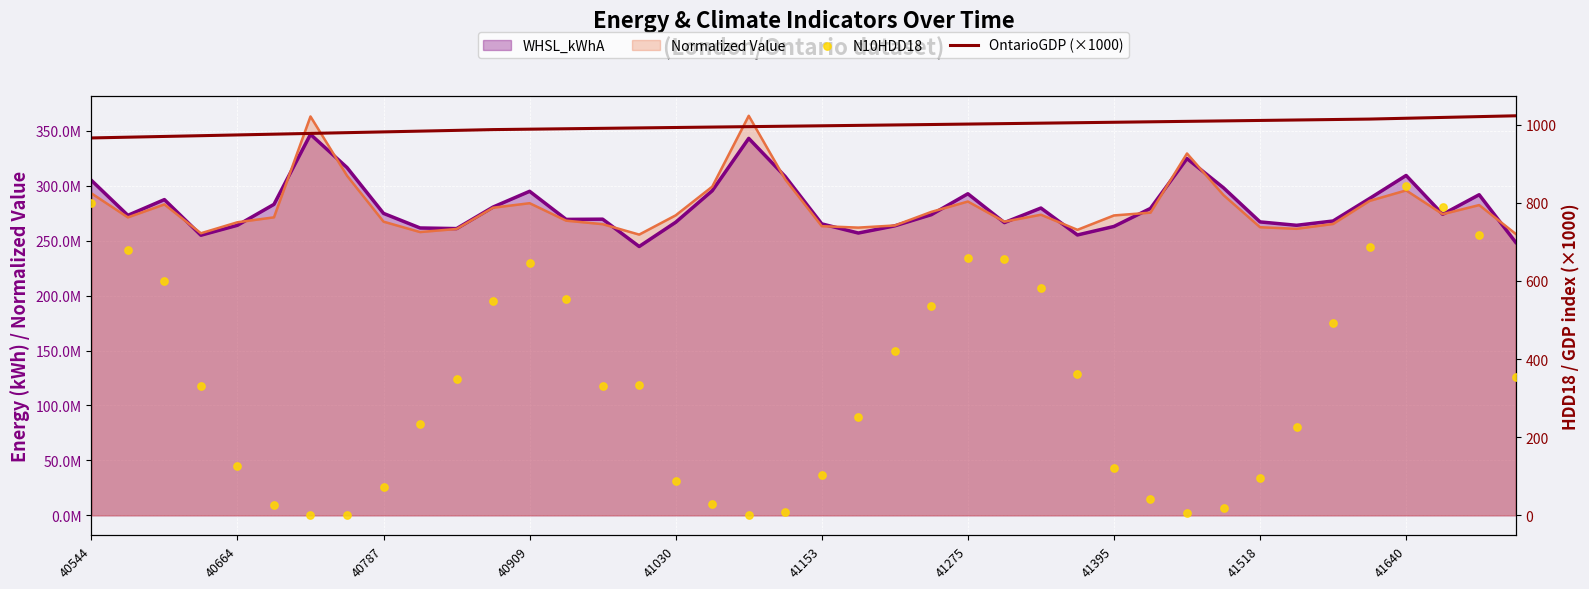

Which series reaches the minimum Y coordinate?

N10HDD18